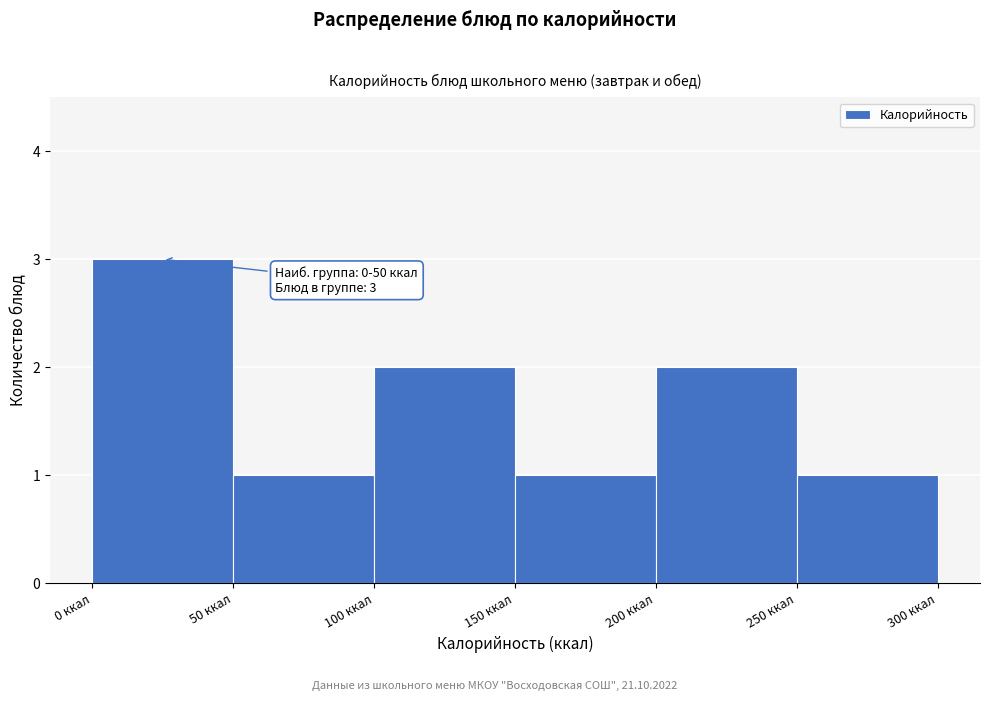

Which range on the x-axis has the tallest bar?

0 to 50